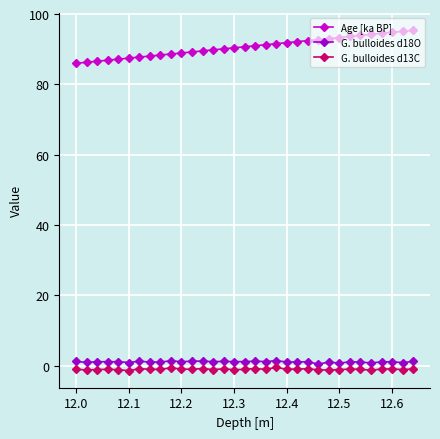

What is the greatest value displayed?

95.4